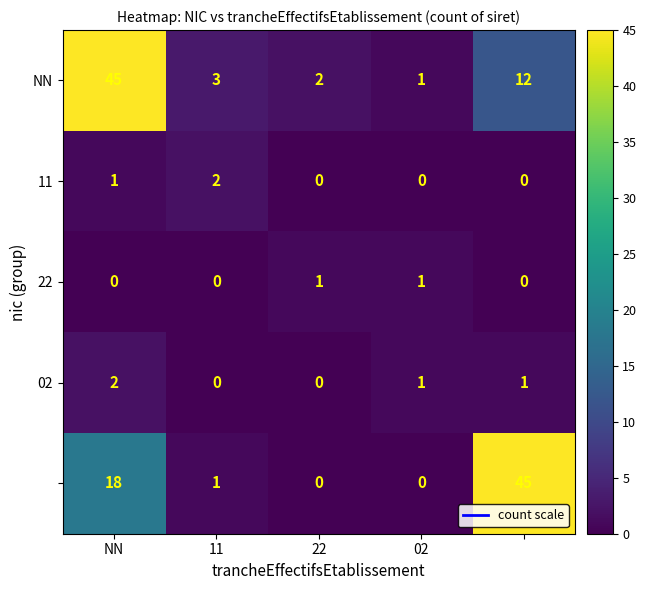

What is the maximum value shown in the chart?

45